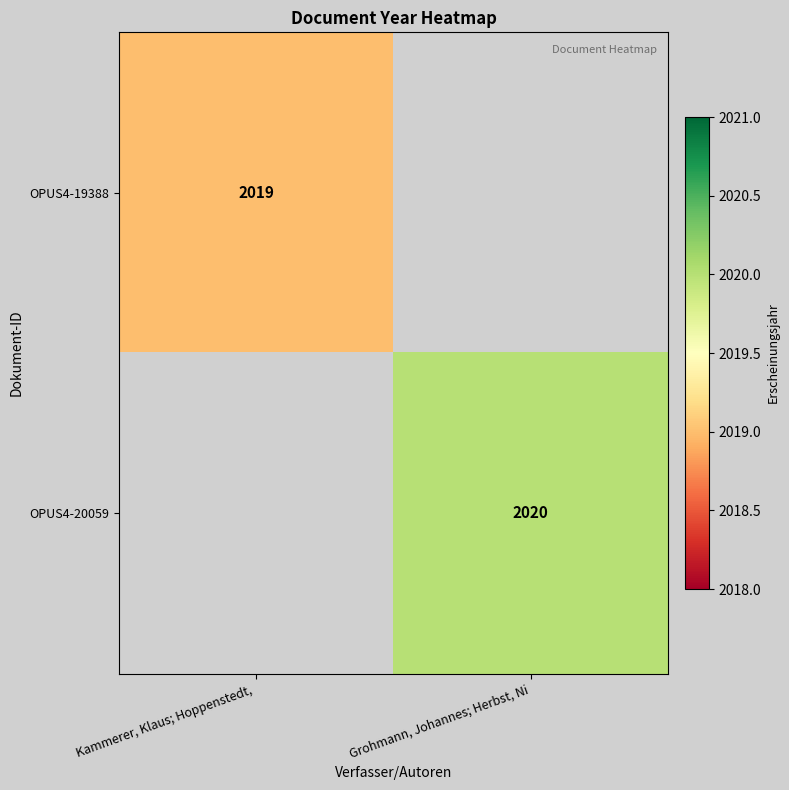

The OPUS4-19388 series shows 2019 at Kammerer, Klaus; Hoppenstedt, . True or false?

True